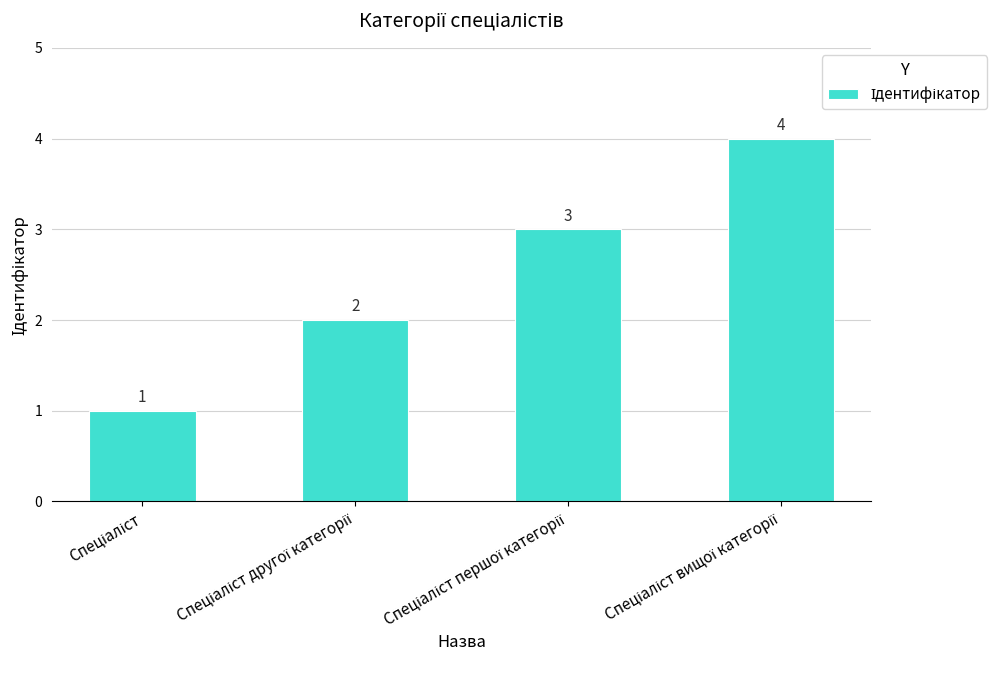

What is the sum of all values?

10